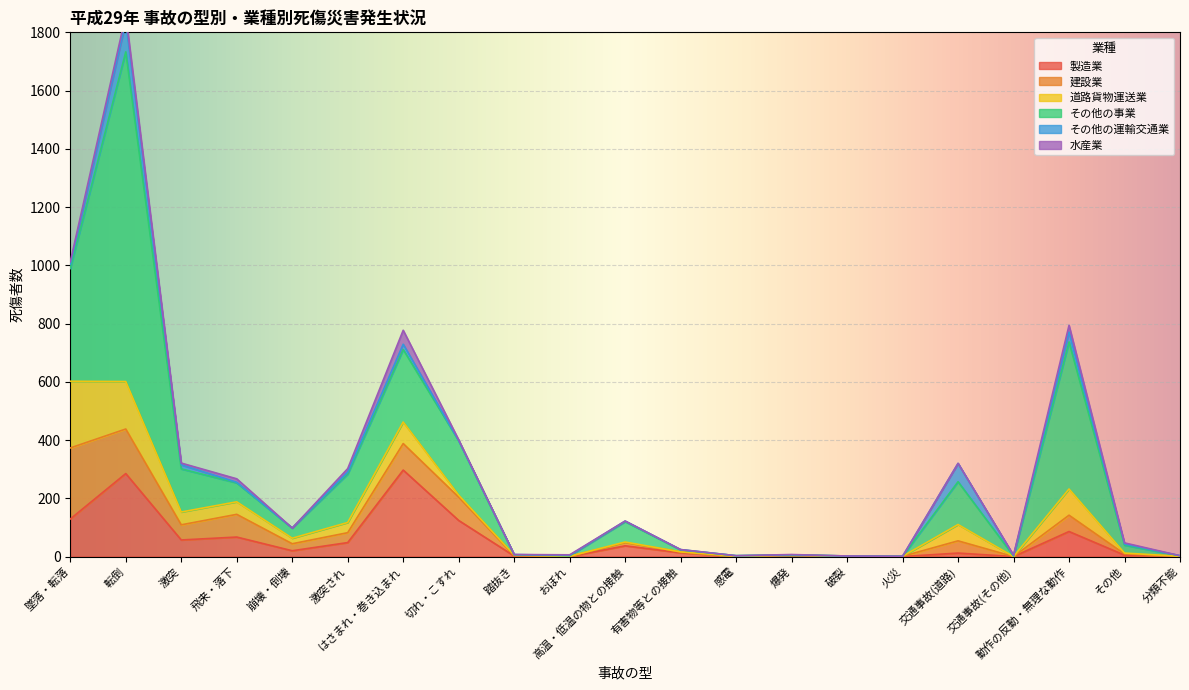

The 製造業 series shows 2 at 踏抜き. True or false?

True